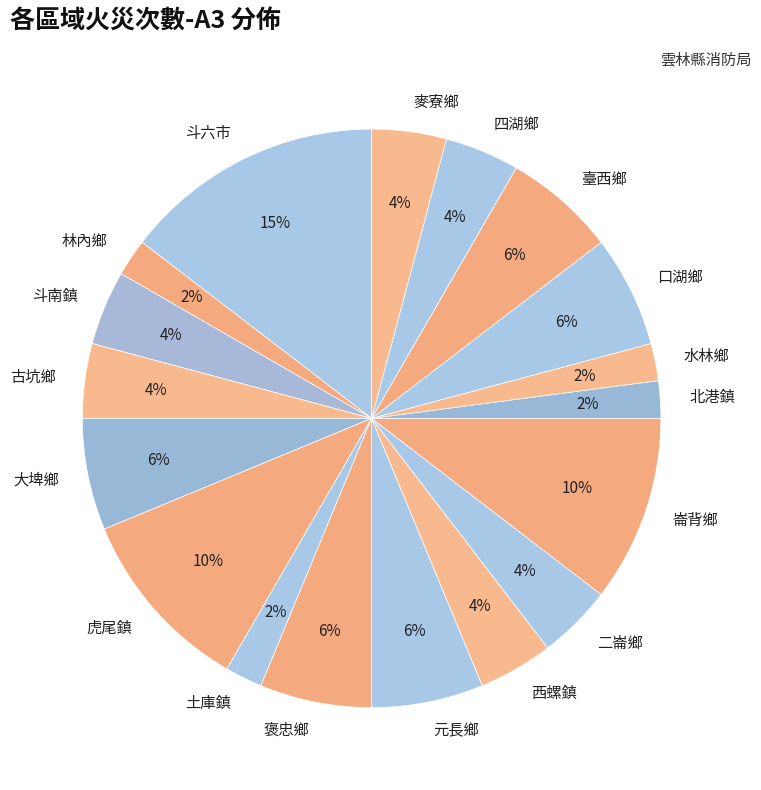

Is 水林鄉 the majority of the pie?

No